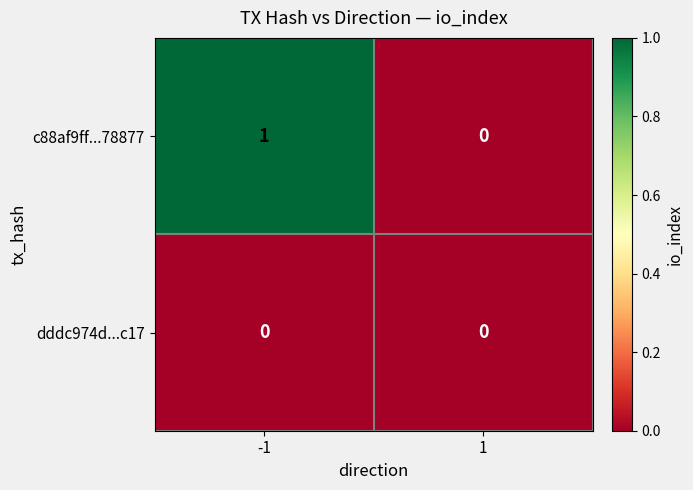

Reading left to right, what are all the values shown in this chart?

c88af9ff...78877: -1=1	1=0
dddc974d...c17: -1=0	1=0